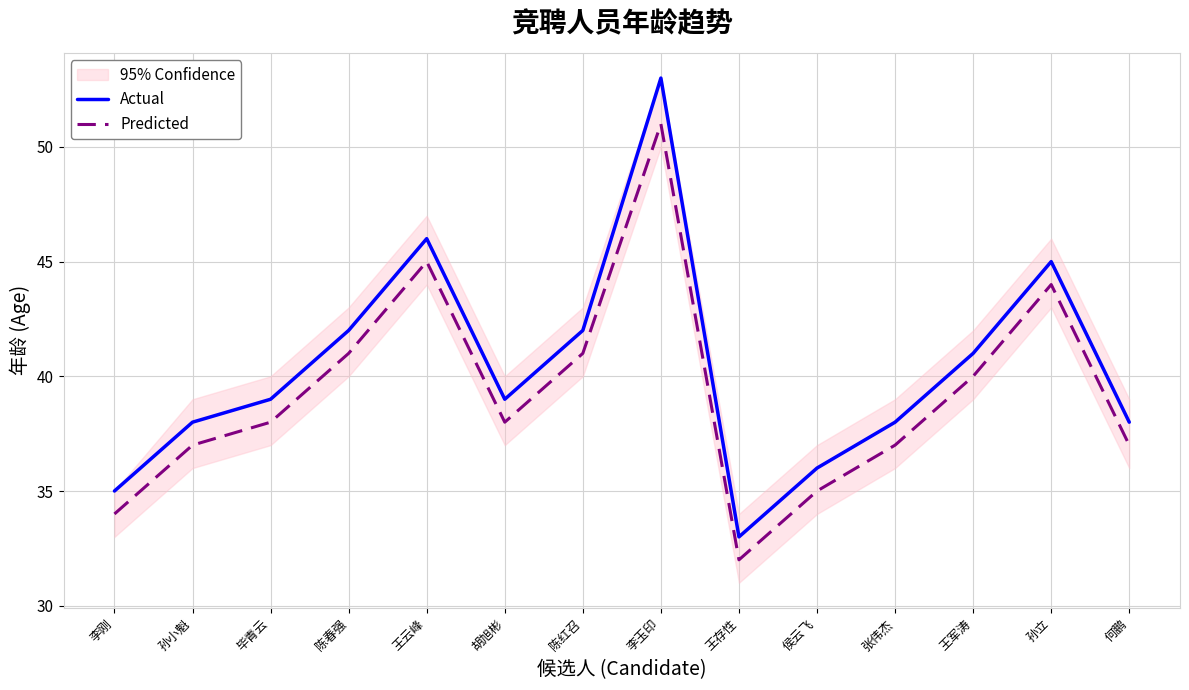

At which category does the chart reach its peak across all series?

李玉印